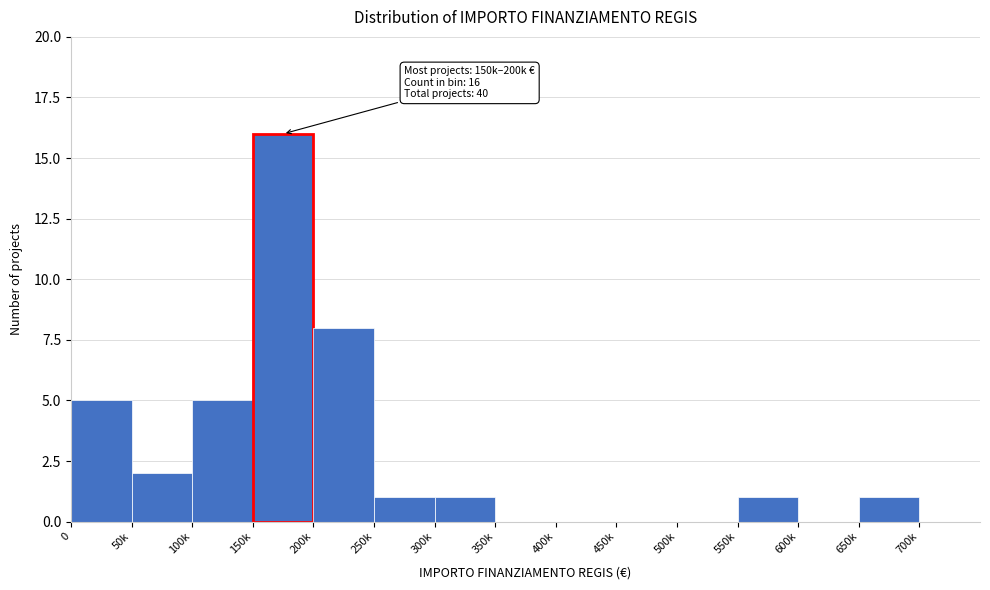

Reading right to left, list all the values displayed in this chart.

700k=0	650k=1	600k=0	550k=1	500k=0	450k=0	400k=0	350k=0	300k=1	250k=1	200k=8	150k=16	100k=5	50k=2	0=5